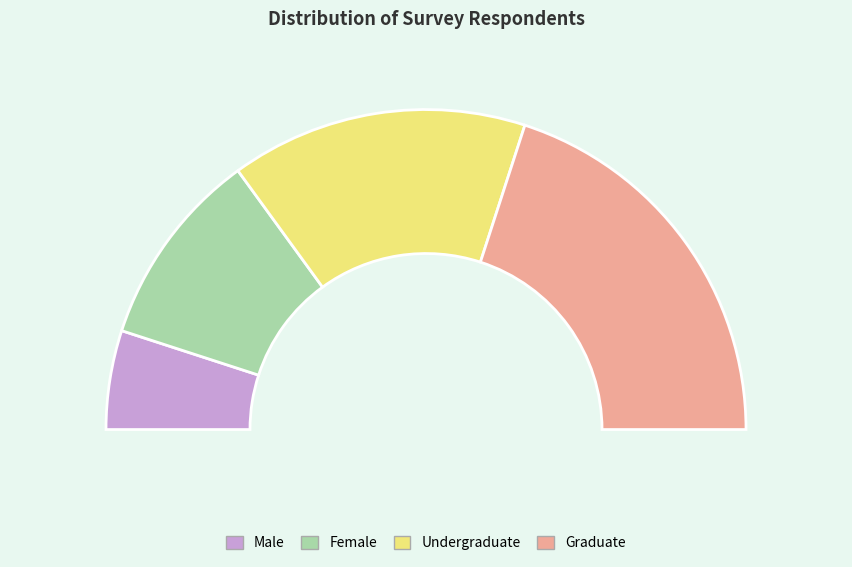

To the nearest percent, what portion does Graduate represent?

40%